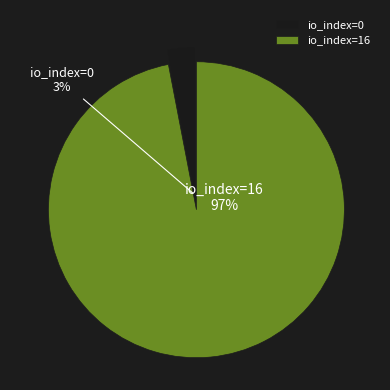

How many slices are in this pie chart?

2